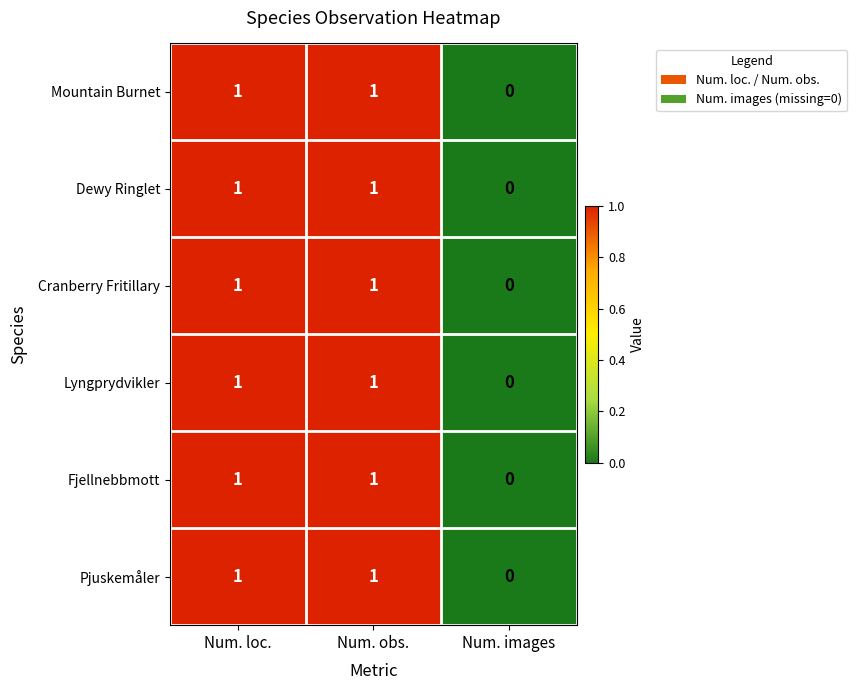

Is it true that Lyngprydvikler equals 1 at Num. loc.?

True